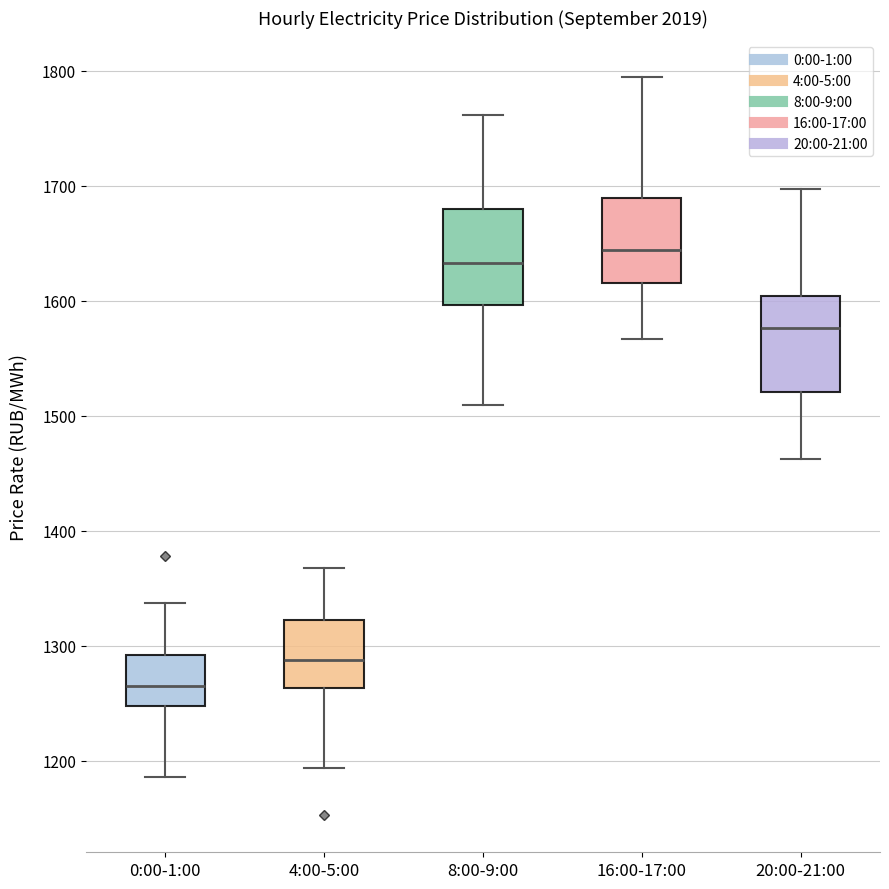

Reading left to right, transcribe this box plot: for each box, give where its median line is, the range the box spans, and where its two whiskers end, as read against the y-axis. The values are not printed on the chart, so give them approximately, as read against the axis.

0:00-1:00: median 1260, box 1250 to 1290, whiskers 1190 to 1340
4:00-5:00: median 1290, box 1260 to 1320, whiskers 1190 to 1370
8:00-9:00: median 1630, box 1600 to 1680, whiskers 1510 to 1760
16:00-17:00: median 1640, box 1620 to 1690, whiskers 1570 to 1790
20:00-21:00: median 1580, box 1520 to 1600, whiskers 1460 to 1700